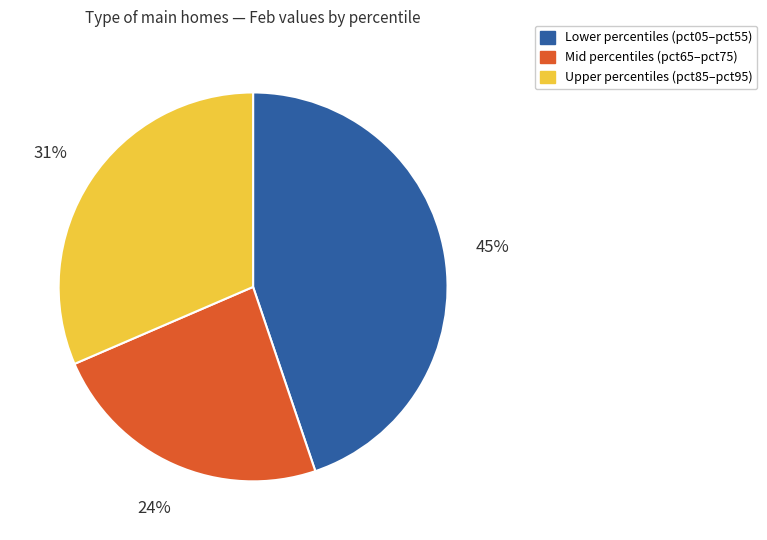

Is there any slice that represents more than half of the pie?

No